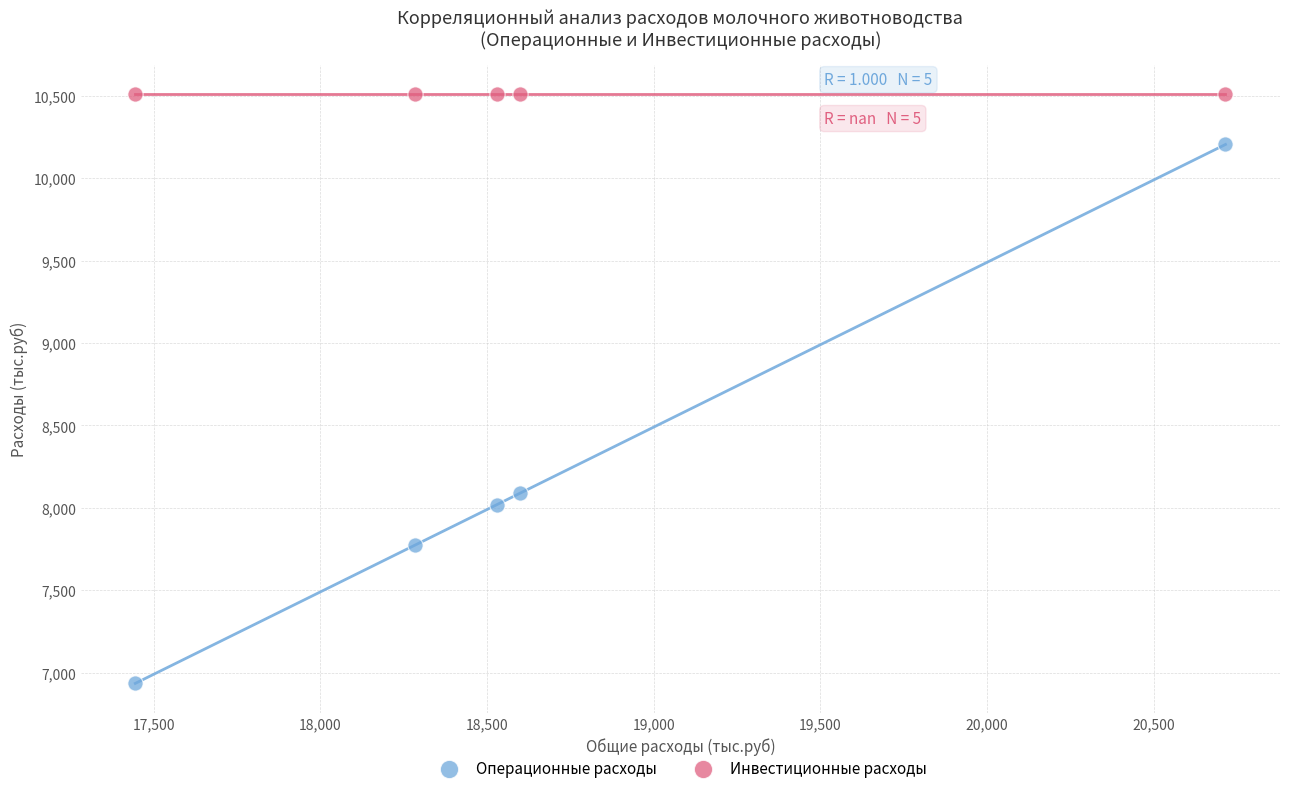

Across all data points, what is the average X value?

18714.6